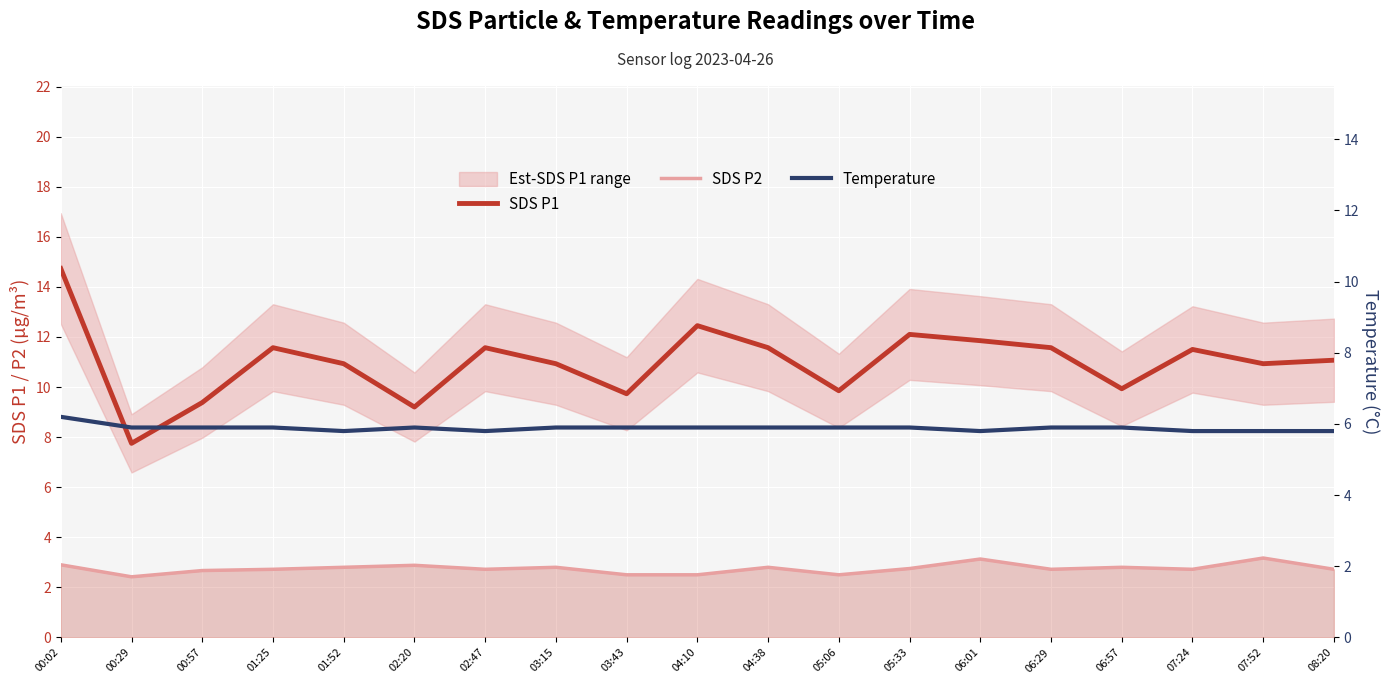

In SDS P1, how many points are higher than both neighbors (excluding endpoints)?

5